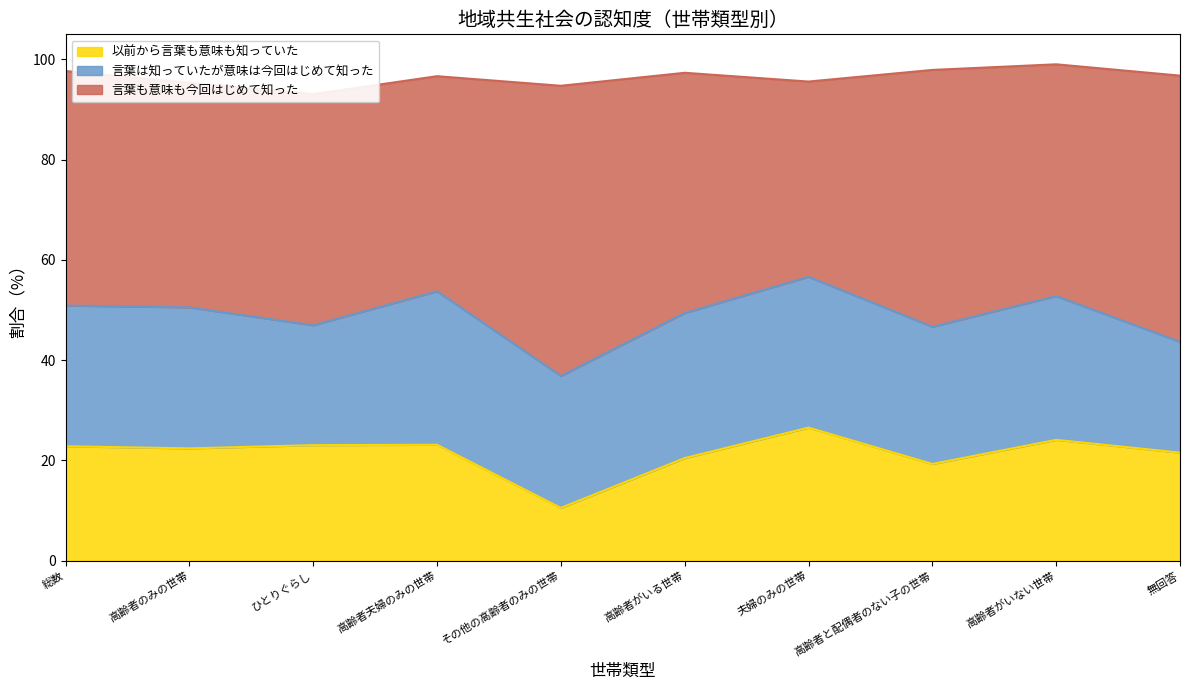

At which category is the sum across all series the highest?

高齢者がいない世帯